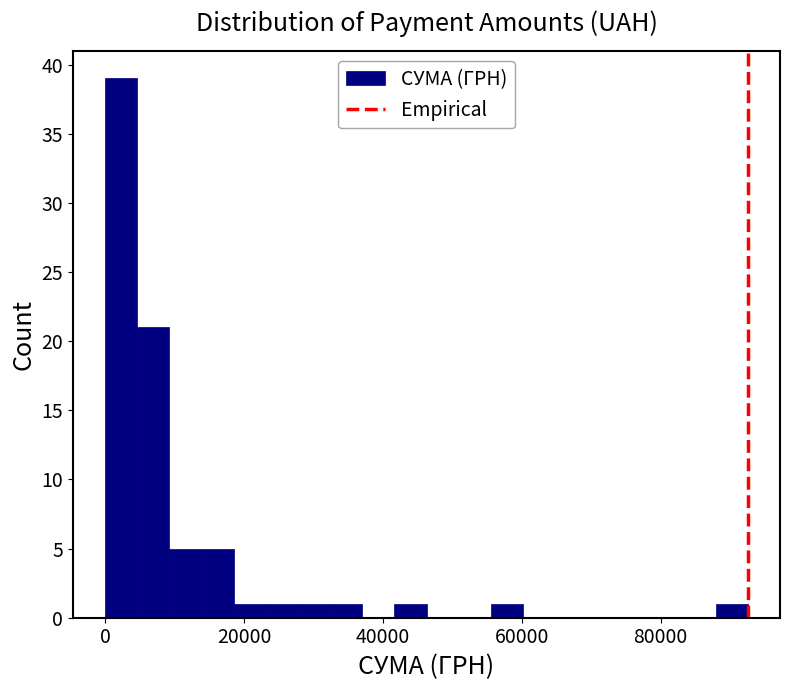

Around what value on the x-axis is the tallest bar? Give the approximate position of its centre, as read against the axis.

2000